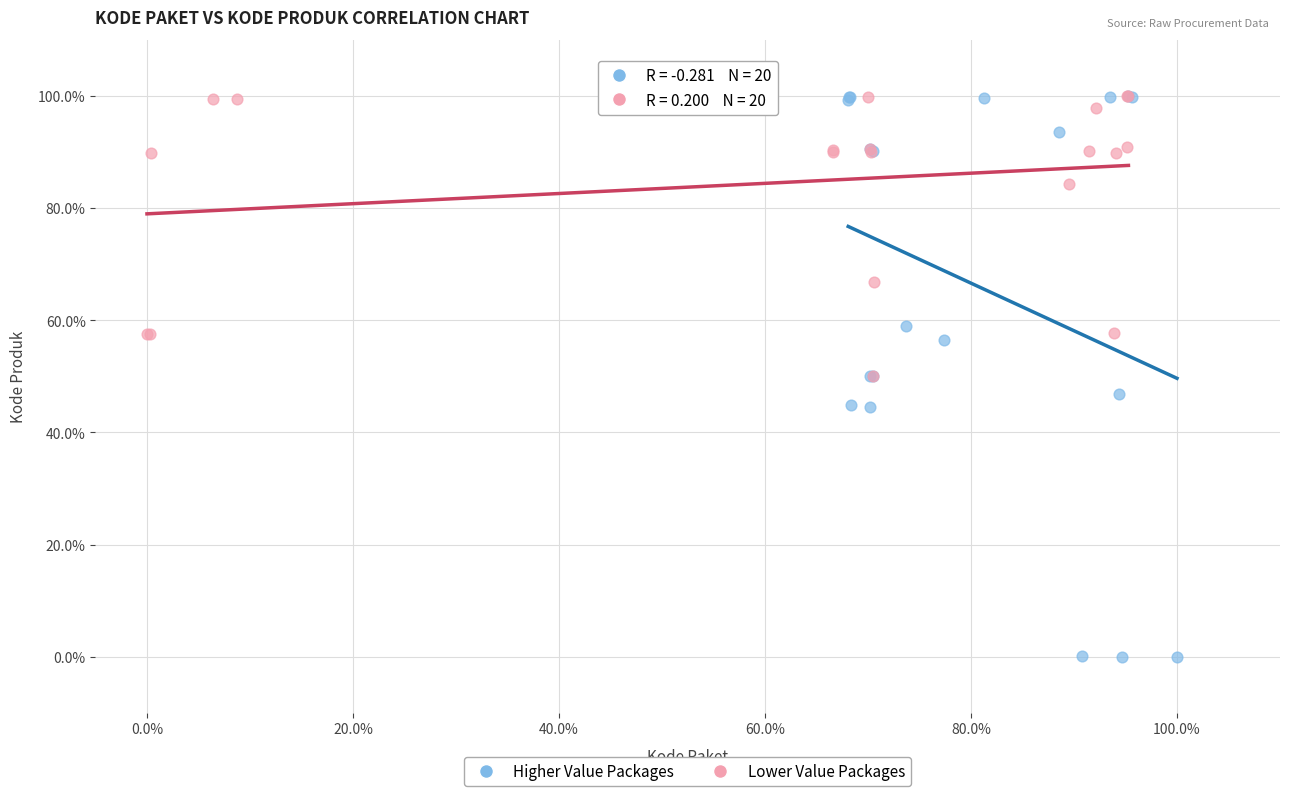

Which series contains the lowest Y value?

Higher Value Packages